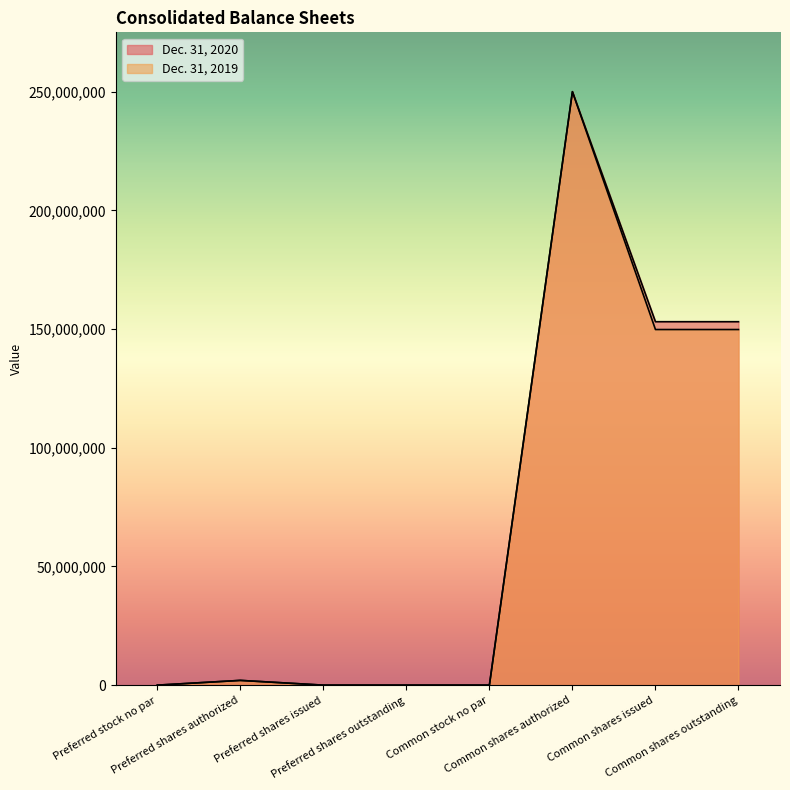

How many interior local peaks does the Dec. 31, 2019 series have?

2